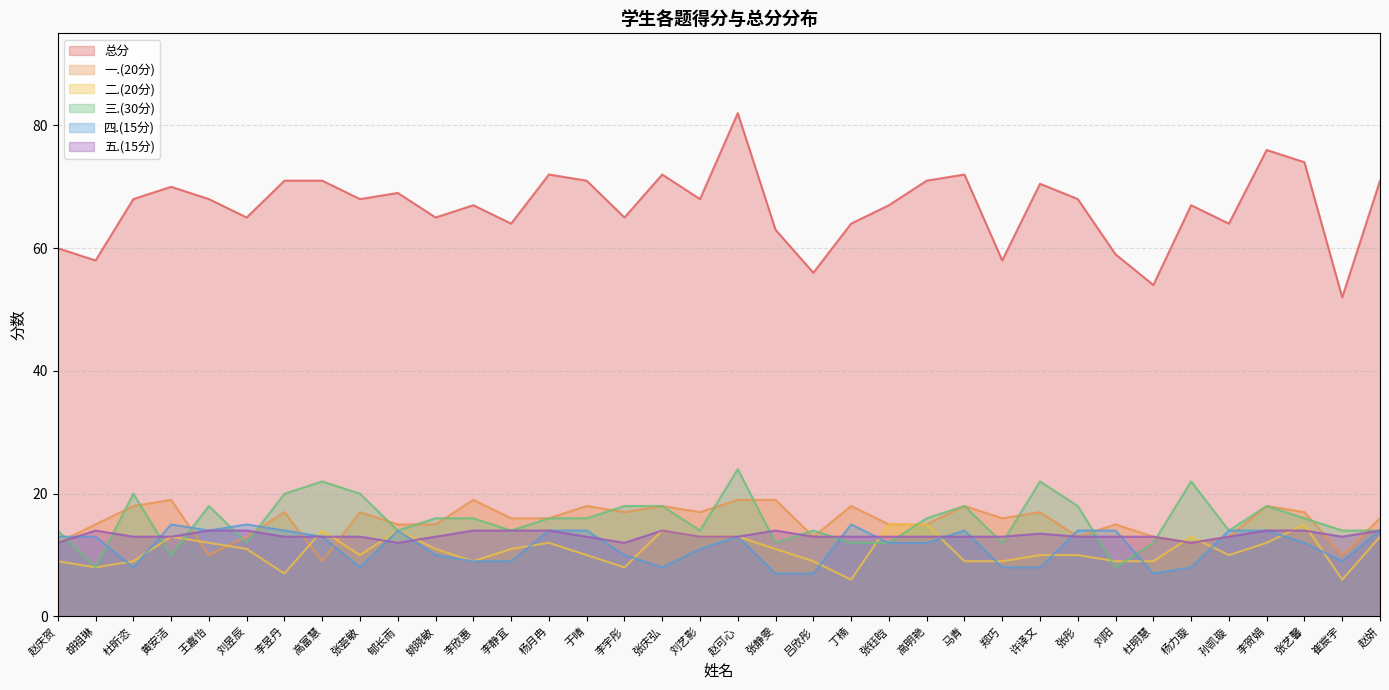

Which series has the largest range (max minus min)?

总分